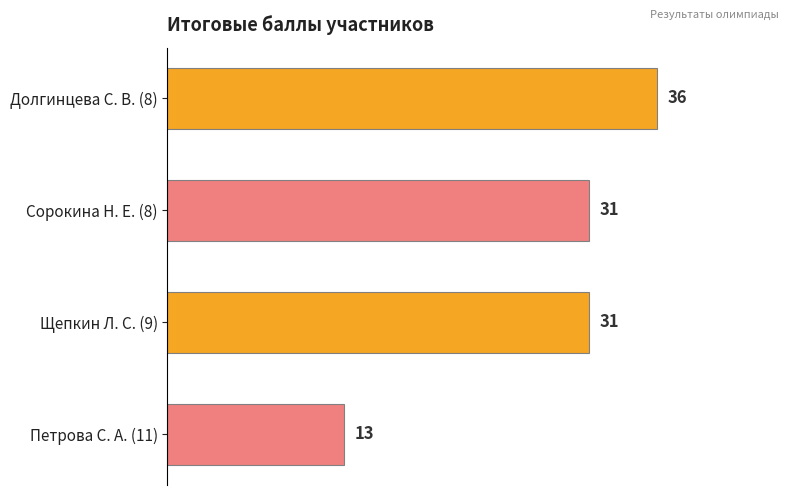

How many data points does each series have?

4